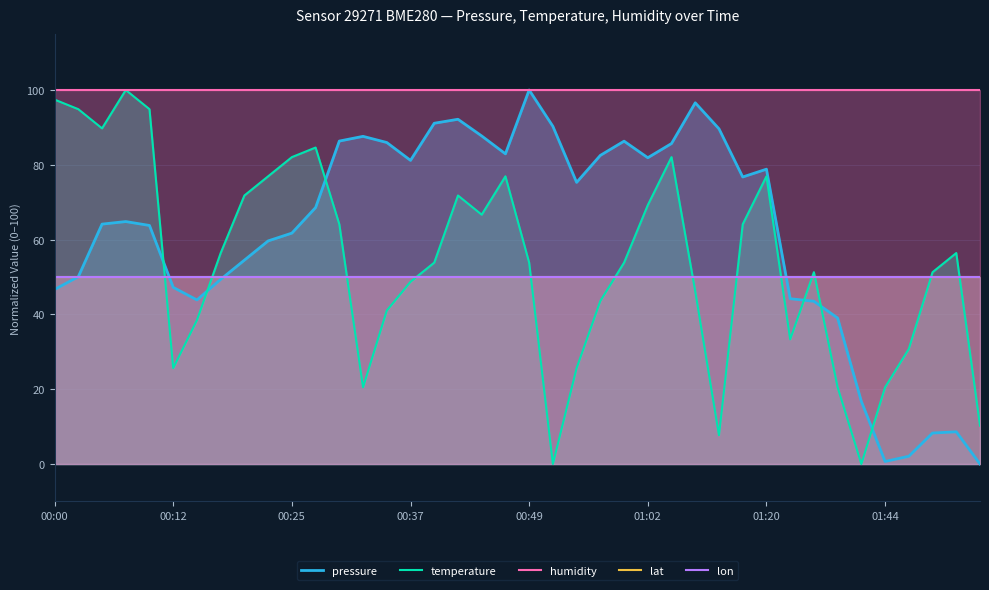

Which category has the lowest value across all series?

39